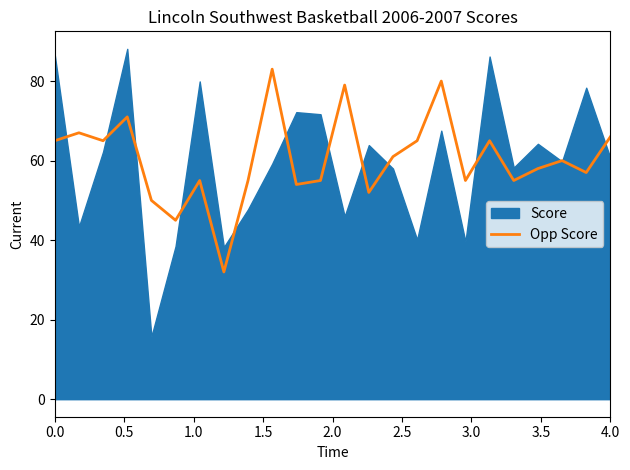

What is the lowest value of the Opp Score series?

32